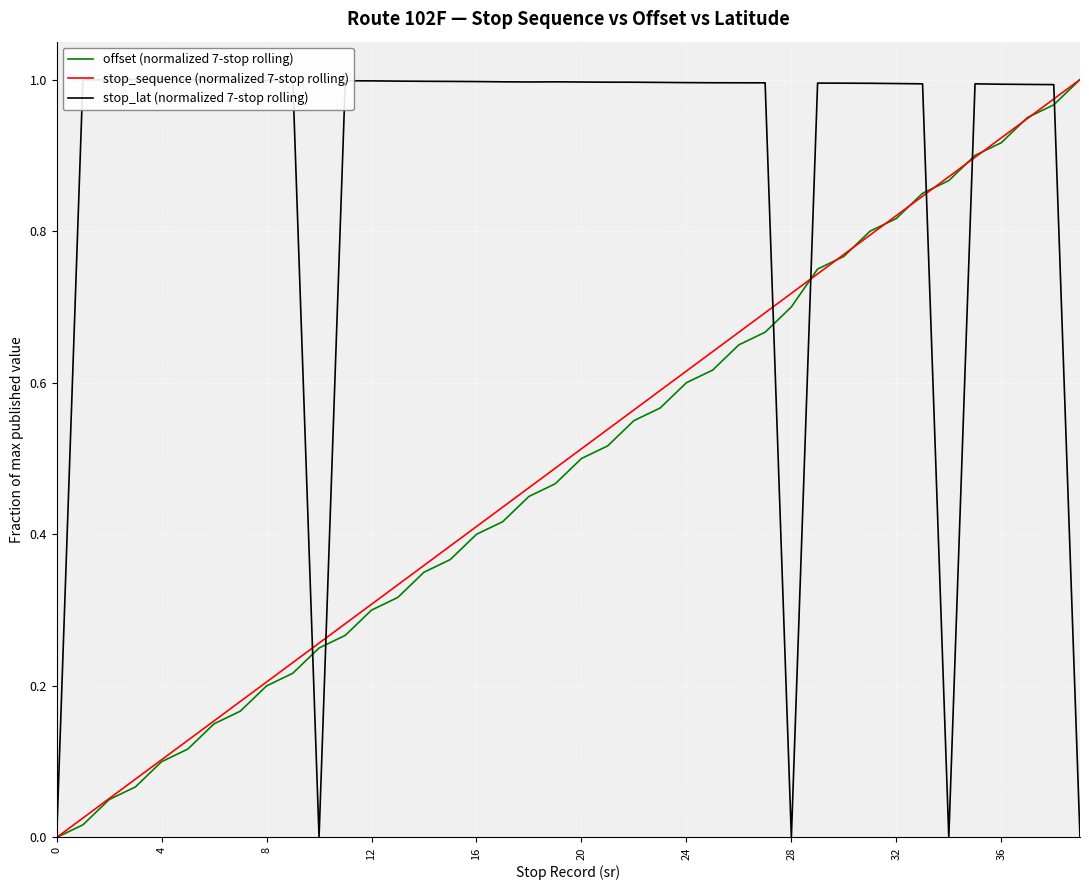

Which series changed the most between 30 and 34?

stop_lat (normalized 7-stop rolling)